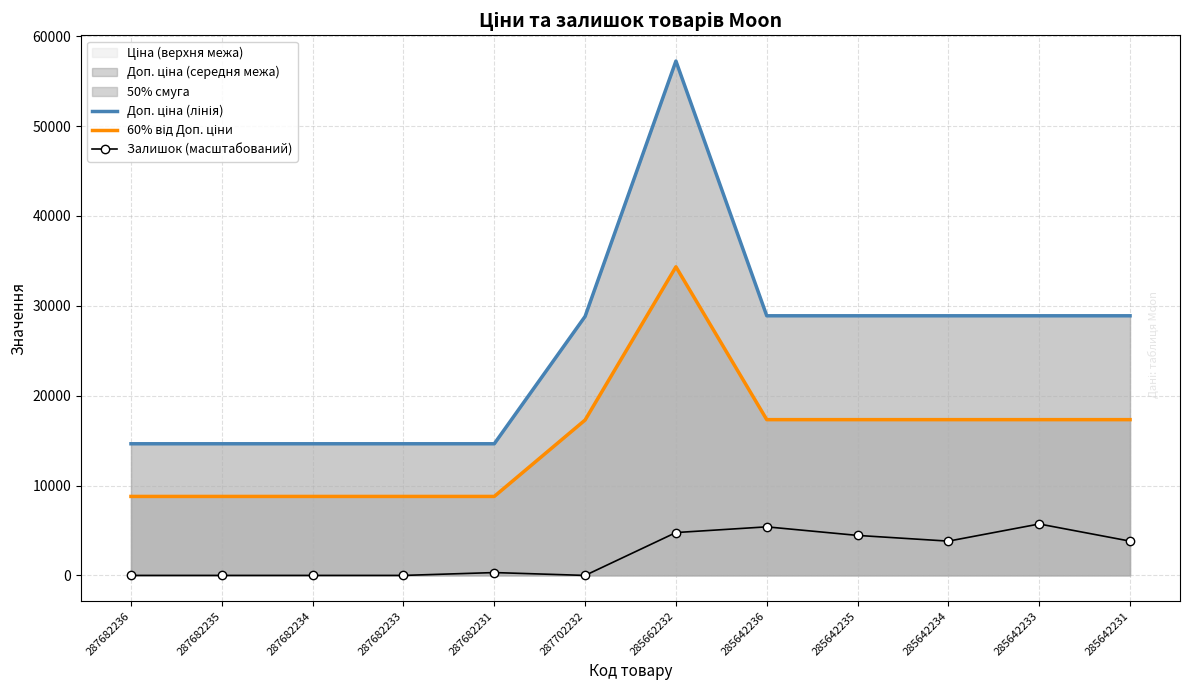

At which label does Залишок (масштабований) first exceed 3815?

285662232